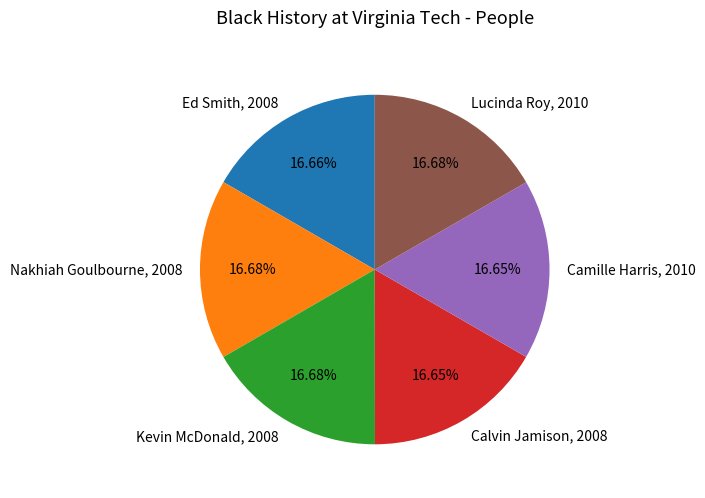

Combined, do Lucinda Roy, 2010 and Ed Smith, 2008 account for over 50%?

No